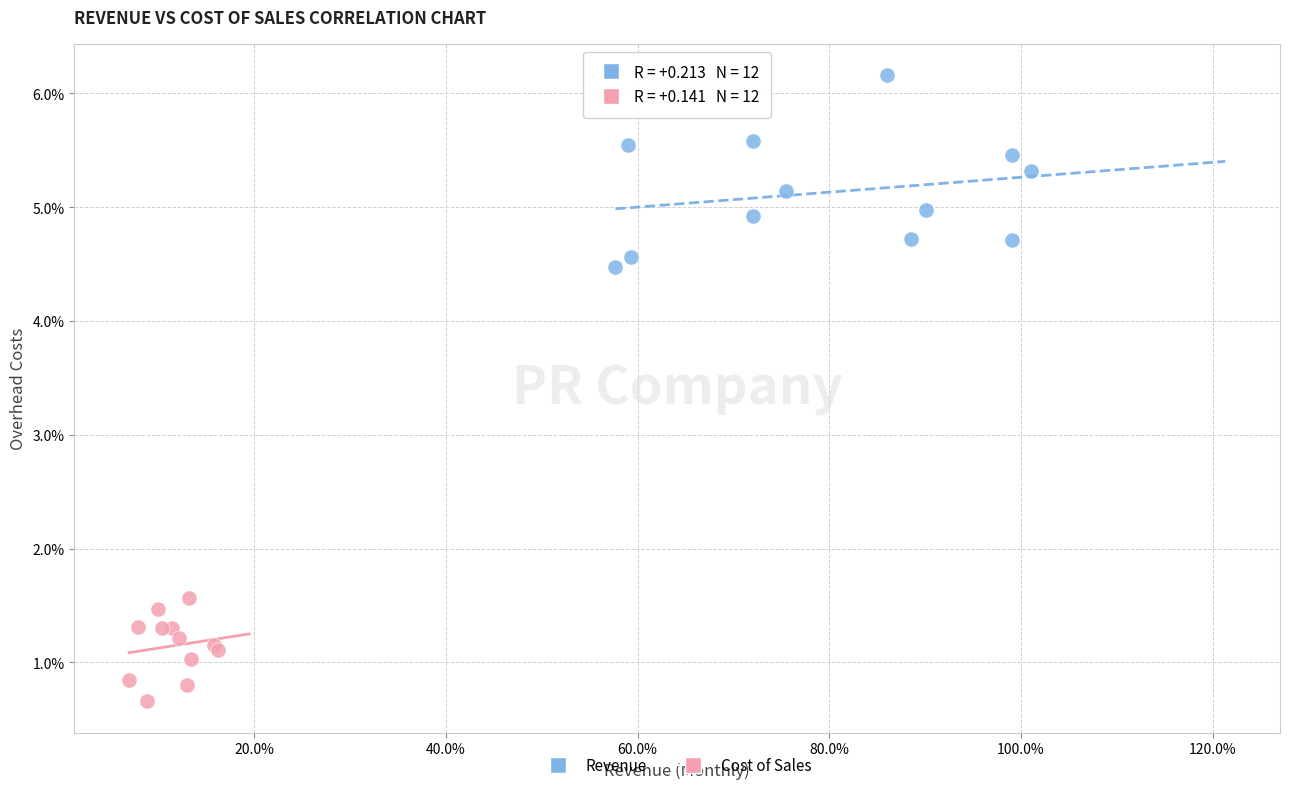

Which series reaches the maximum Y coordinate?

Revenue